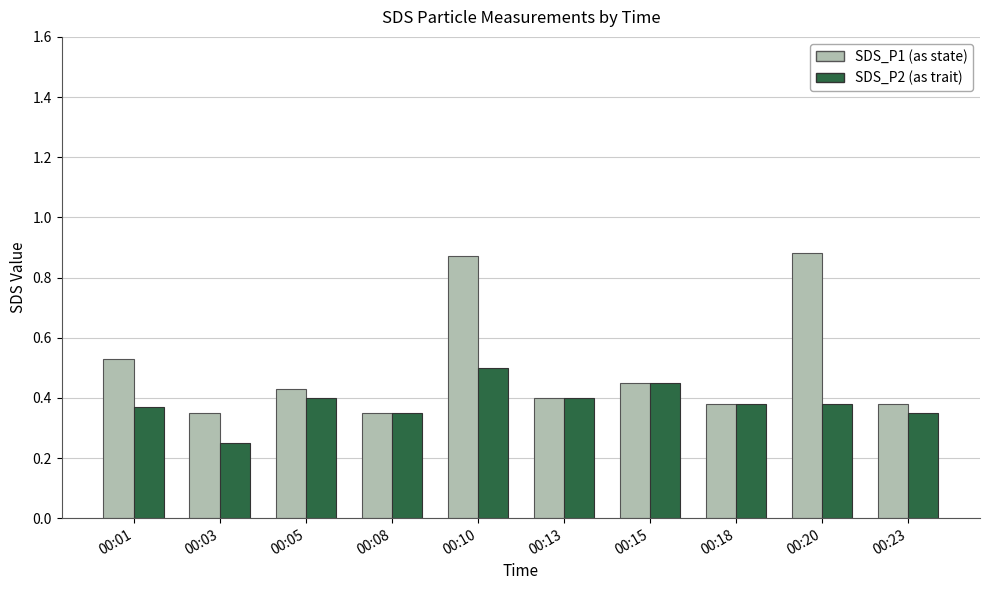

Which series has the largest range (max minus min)?

SDS_P1 (as state)